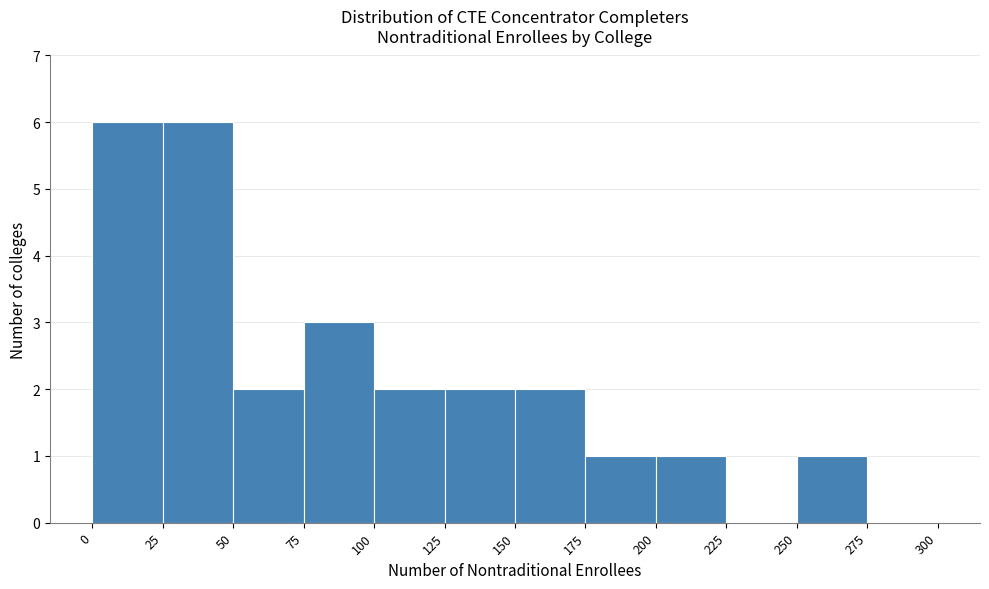

Reading left to right, list every bar in this chart as the range it spans on the x-axis followed by its height. The values are not printed on the chart, so give them approximately, as read against the axis.

0 to 25: 6
25 to 50: 6
50 to 75: 2
75 to 100: 3
100 to 125: 2
125 to 150: 2
150 to 175: 2
175 to 200: 1
200 to 225: 1
225 to 250: 0
250 to 275: 1
275 to 300: 0